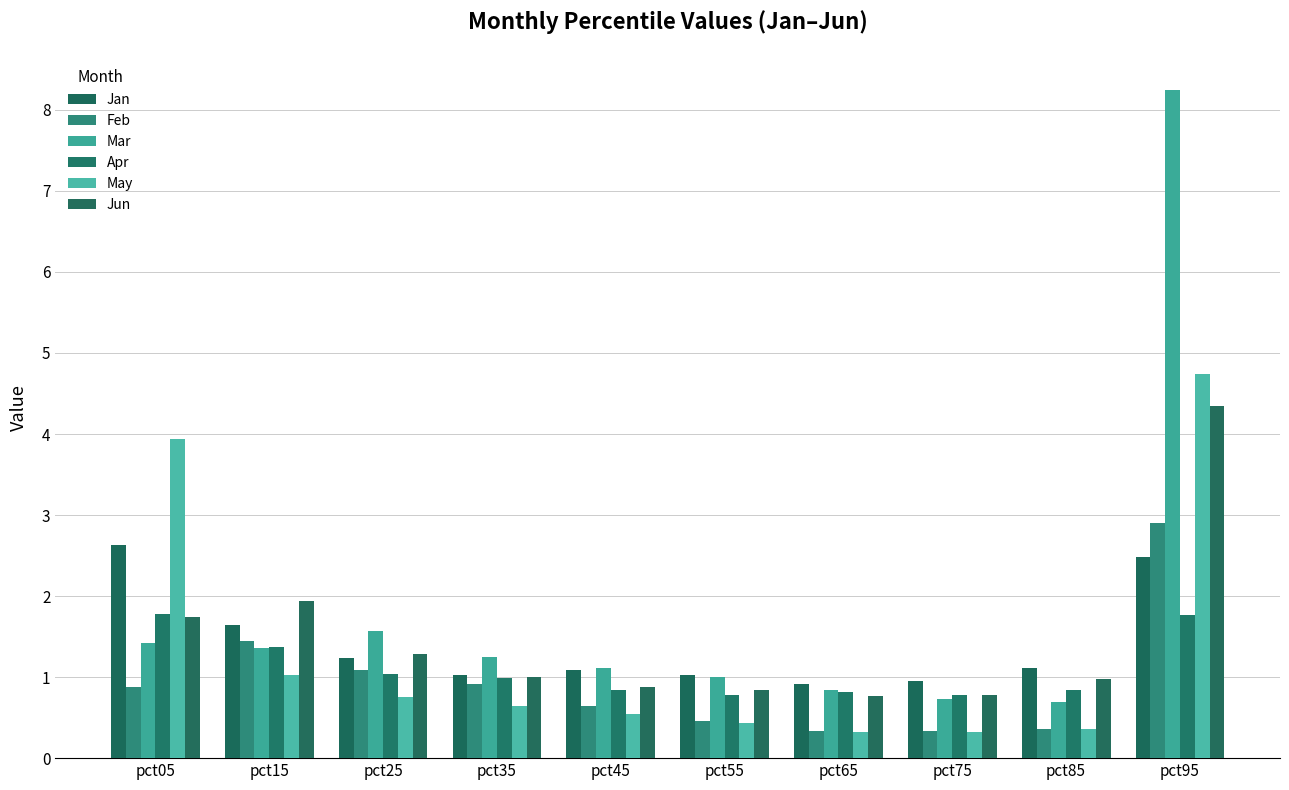

What is the value of the Jan bar at the 4th from the left?

1.0